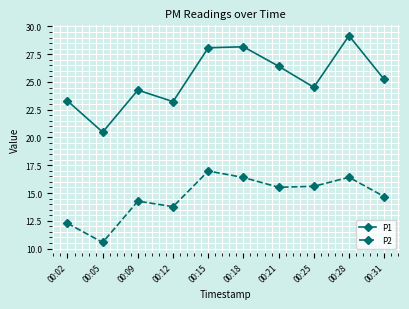

What is the spread (max minus min) of values at 00:21?

10.9